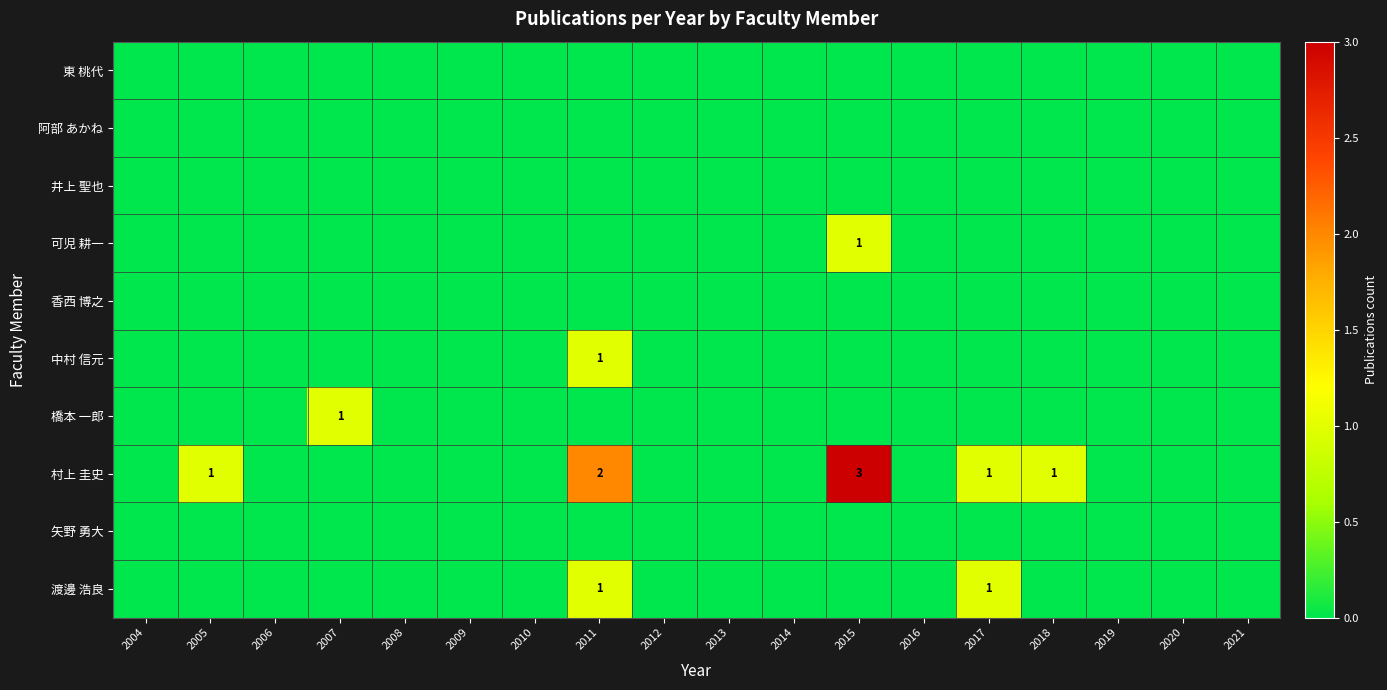

Is it true that 可児 耕一 equals 2 at 2015?

False